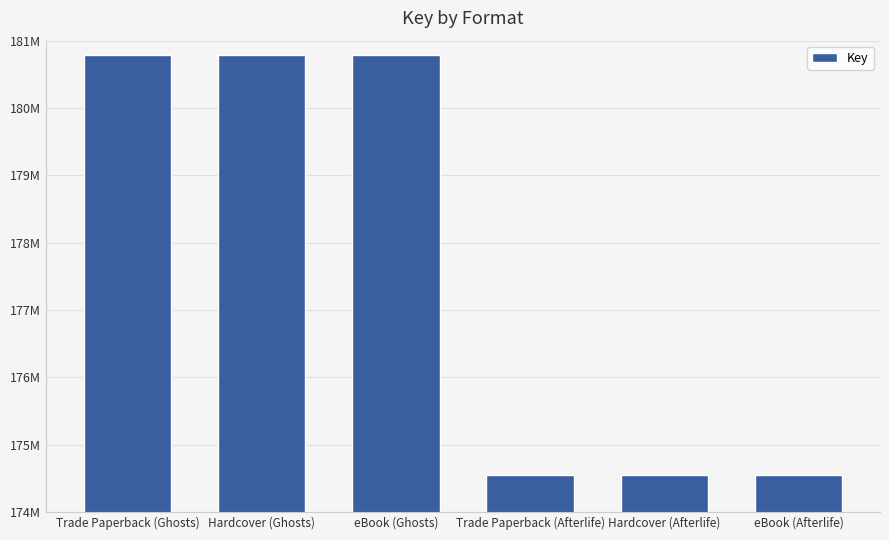

What is the value of the 6th bar from the left?

174543916